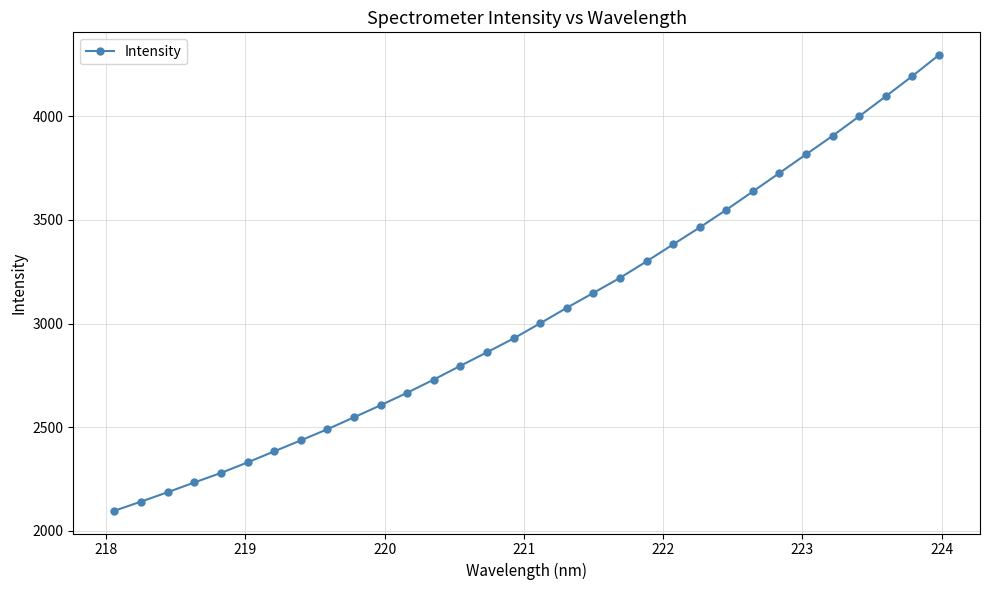

What is the value of the 27th point from the left?

3815.7